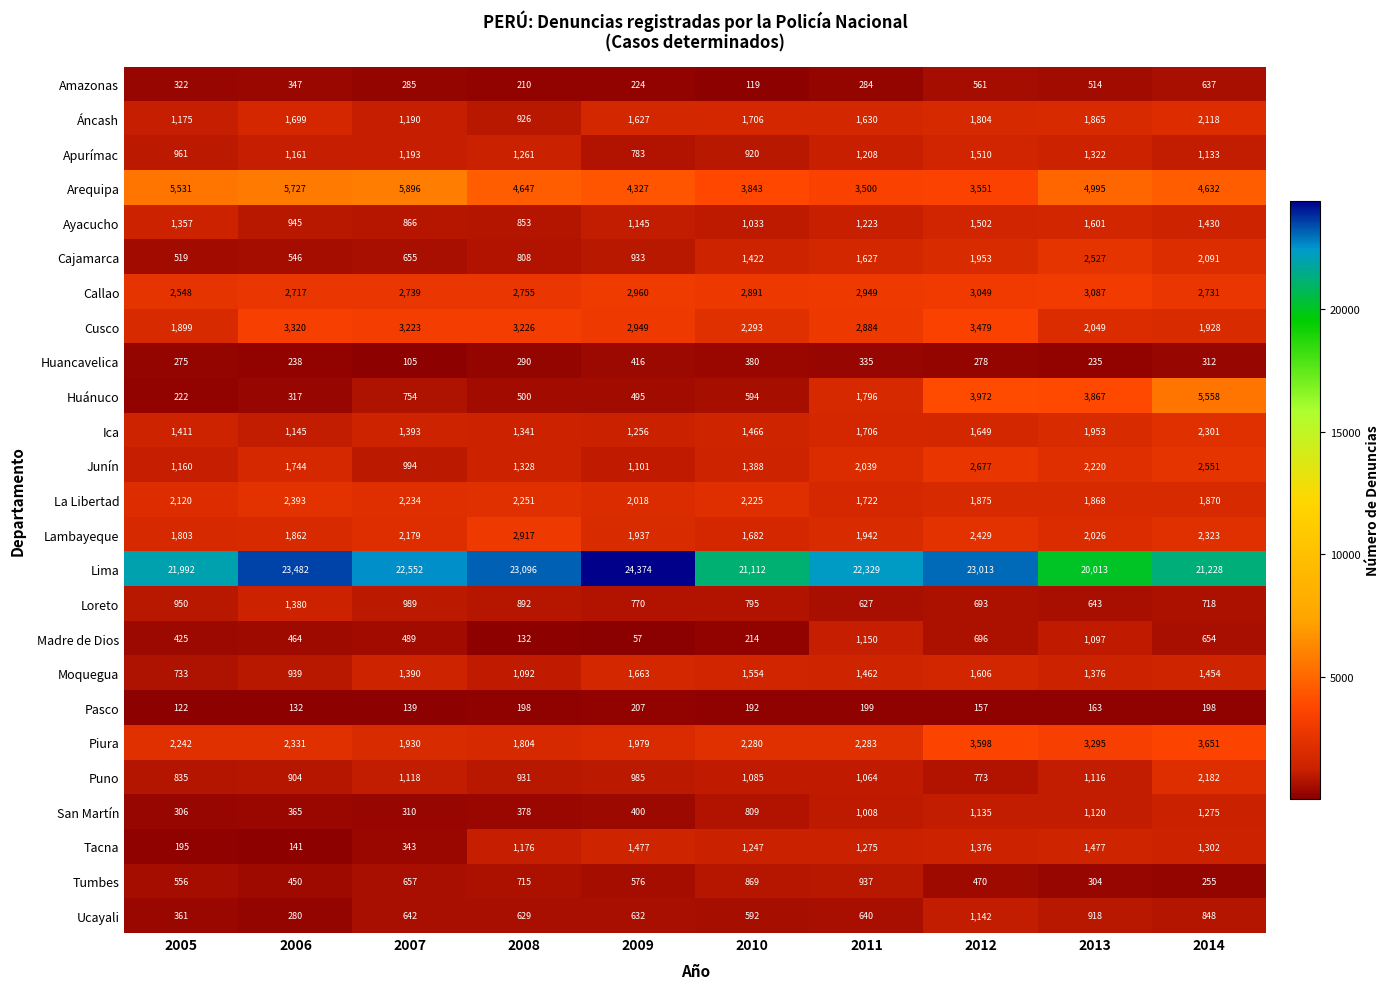

List the labels in order of Apurímac value, smallest first.

2009, 2010, 2005, 2014, 2006, 2007, 2011, 2008, 2013, 2012